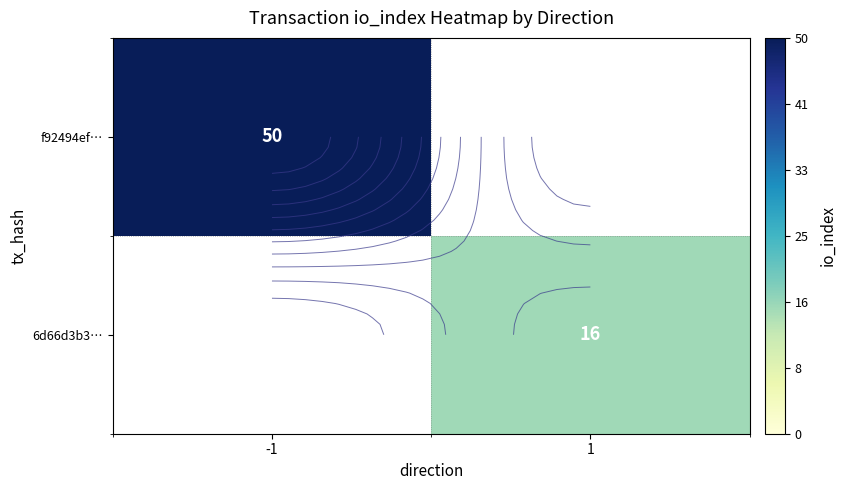

How many data points does each series have?

2